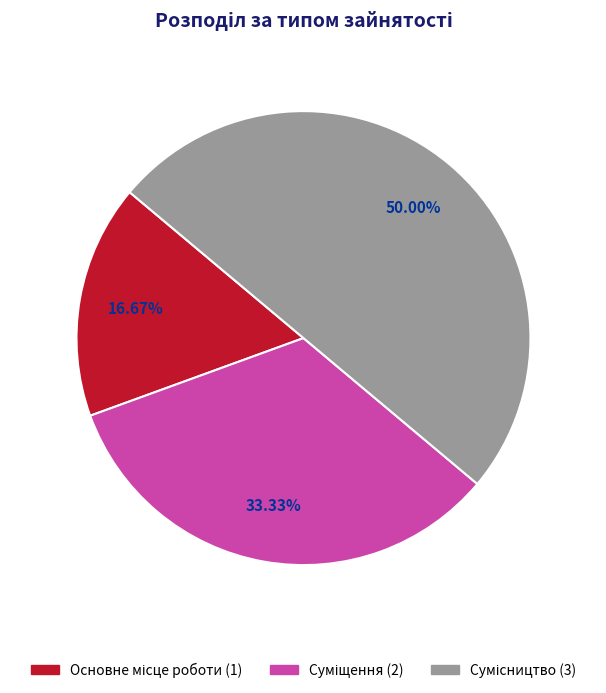

What is the ratio of the value at Сумісництво to the value at Основне місце роботи?

3.0